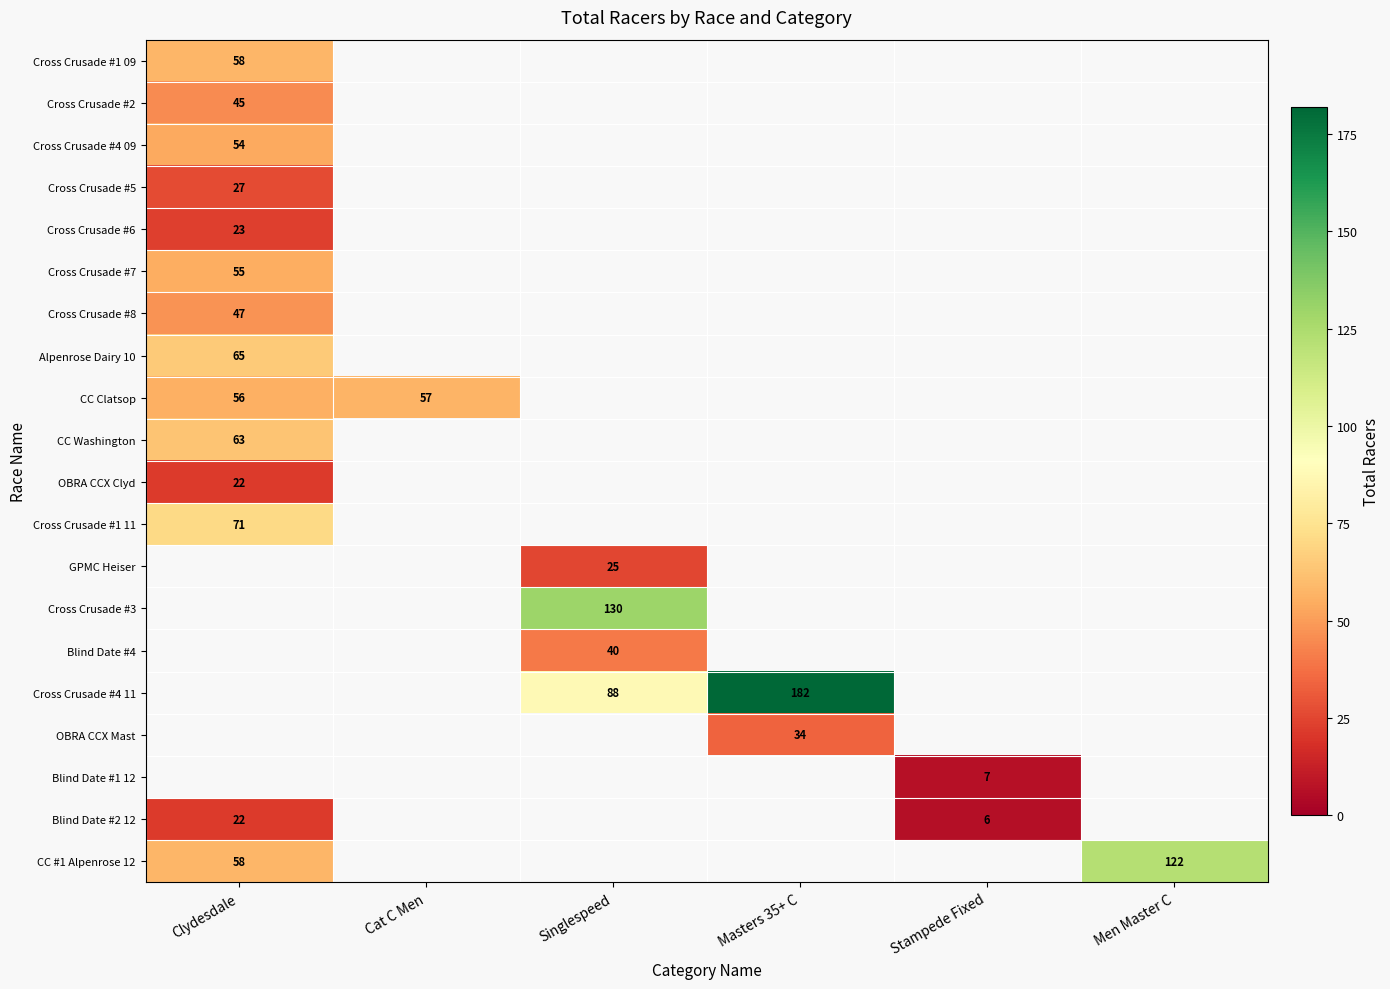

Is it true that OBRA CCX Mast equals 45 at Masters 35+ C?

False